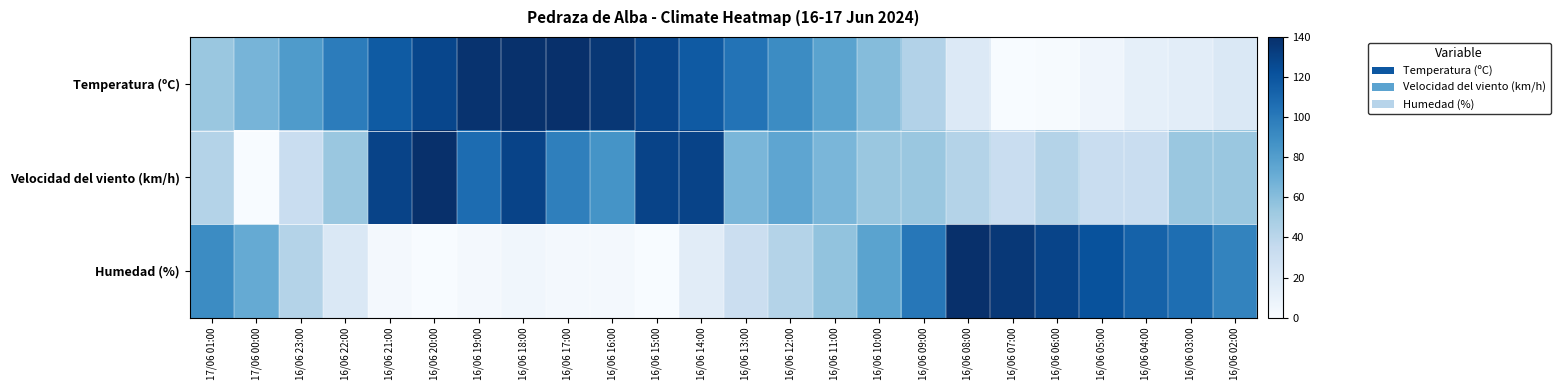

Rank the series at 16/06 04:00 from lowest to highest value.

Temperatura (ºC), Velocidad del viento (km/h), Humedad (%)